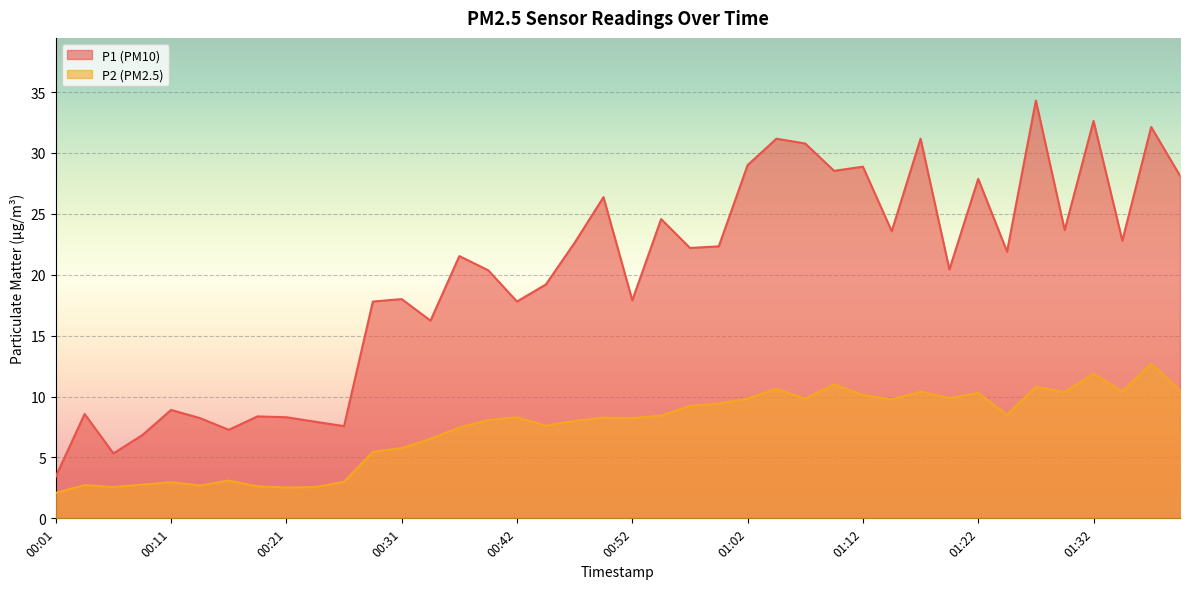

Reading right to left, transcribe all the data shown in this chart.

P1: 28.1	32.1	22.8	32.6	23.7	34.3	21.9	27.9	20.4	31.2	23.6	28.9	28.5	30.8	31.2	29.0	22.3	22.2	24.6	17.9	26.4	22.6	19.2	17.8	20.4	21.5	16.2	18.0	17.8	7.6	7.9	8.3	8.4	7.3	8.2	8.9	6.8	5.3	8.6	3.4
P2: 10.5	12.7	10.4	11.9	10.4	10.8	8.5	10.3	9.9	10.4	9.8	10.1	11.0	9.8	10.6	9.8	9.4	9.2	8.4	8.2	8.3	8.0	7.6	8.3	8.1	7.5	6.5	5.8	5.5	3.0	2.6	2.5	2.6	3.1	2.7	3.0	2.8	2.6	2.7	2.1